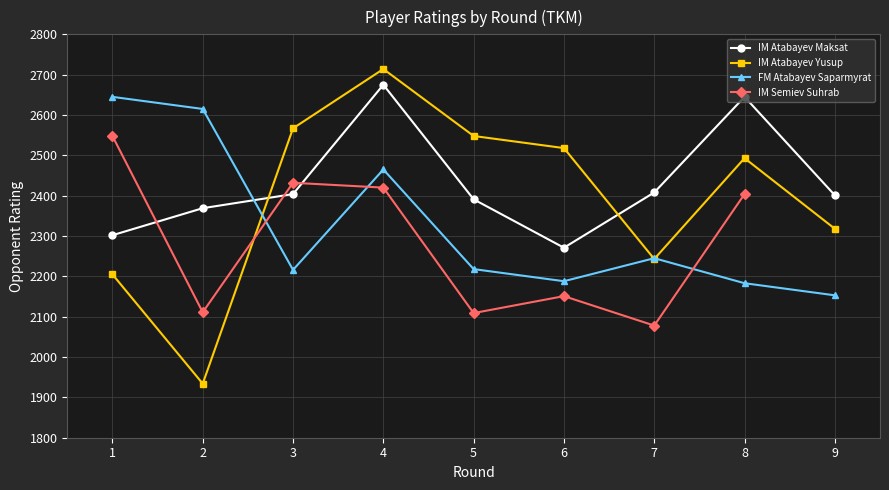

How many intersections are there between IM Atabayev Yusup and FM Atabayev Saparmyrat?

3